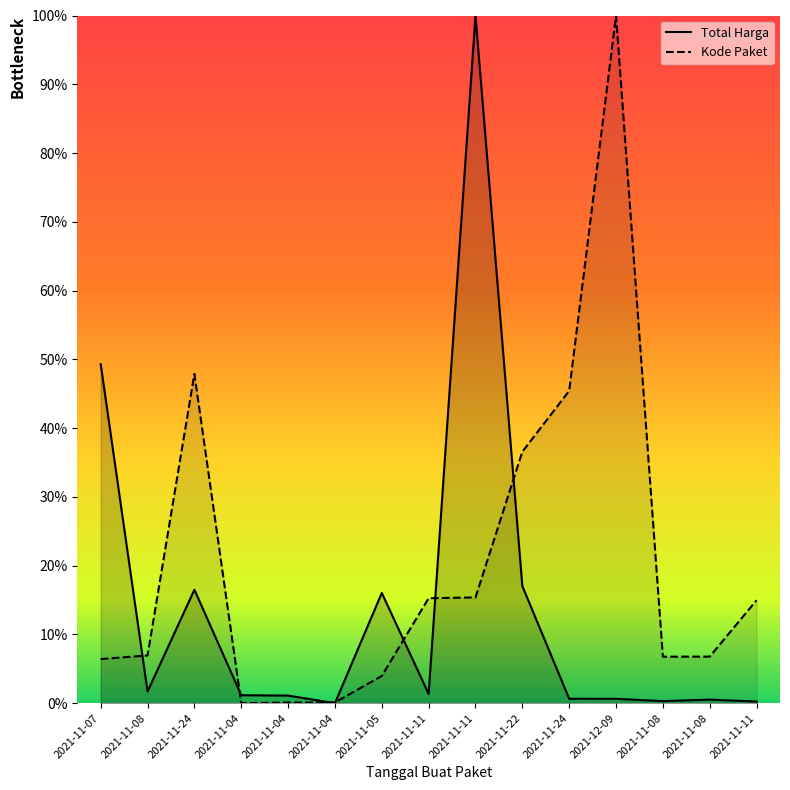

How many interior local peaks does the Kode Paket series have?

2